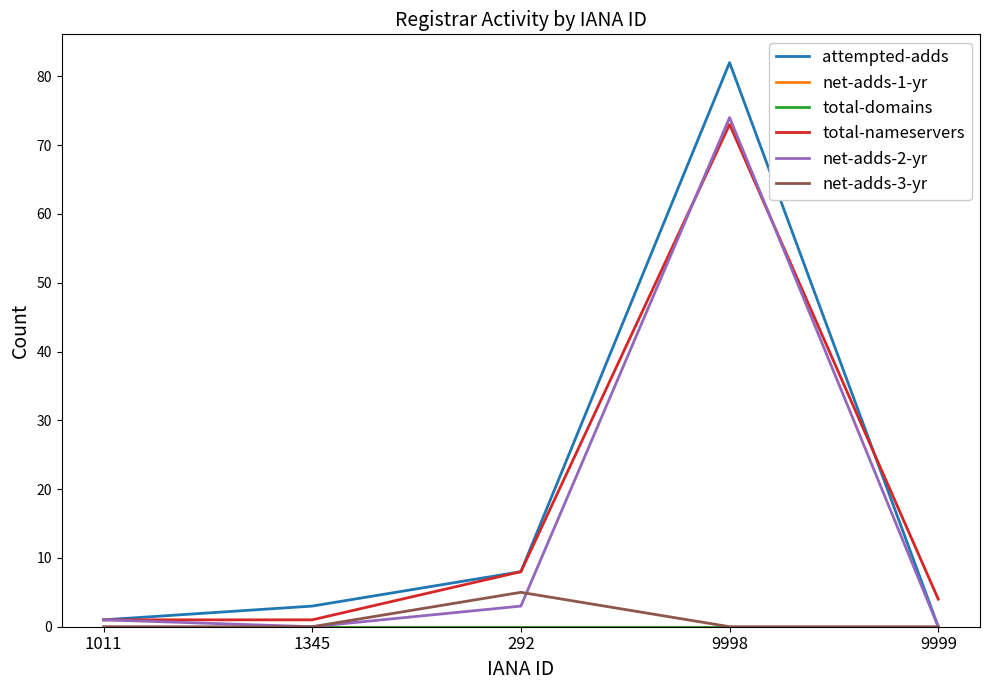

Reading right to left, what are all the values shown in this chart?

attempted-adds: 0	82	8	3	1
net-adds-1-yr: 0	0	0	0	0
total-domains: 0	0	0	0	0
total-nameservers: 4	73	8	1	1
net-adds-2-yr: 0	74	3	0	1
net-adds-3-yr: 0	0	5	0	0